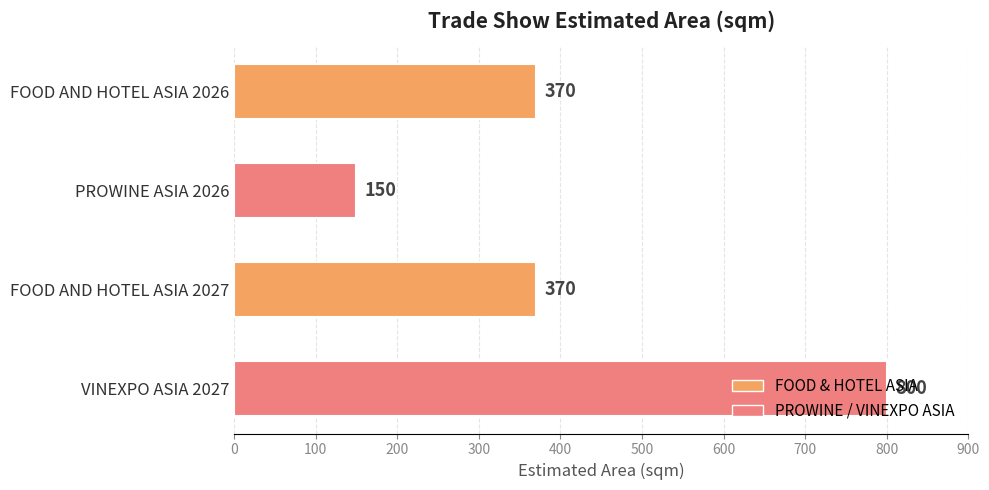

How many data points are less than 370?

1